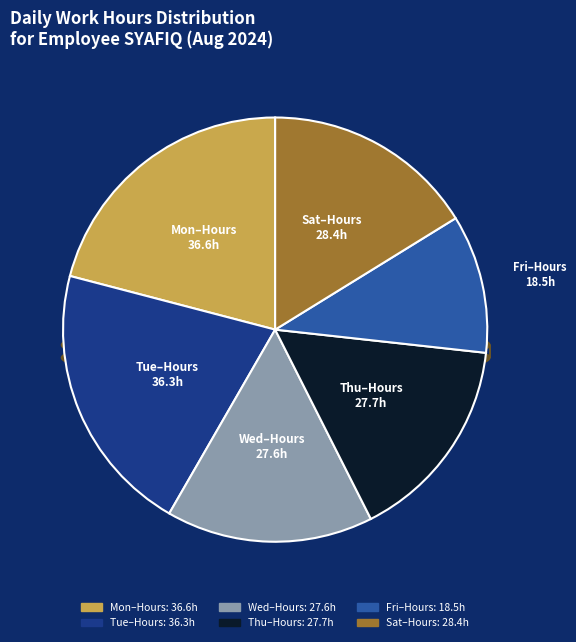

Does any single category account for the majority?

No